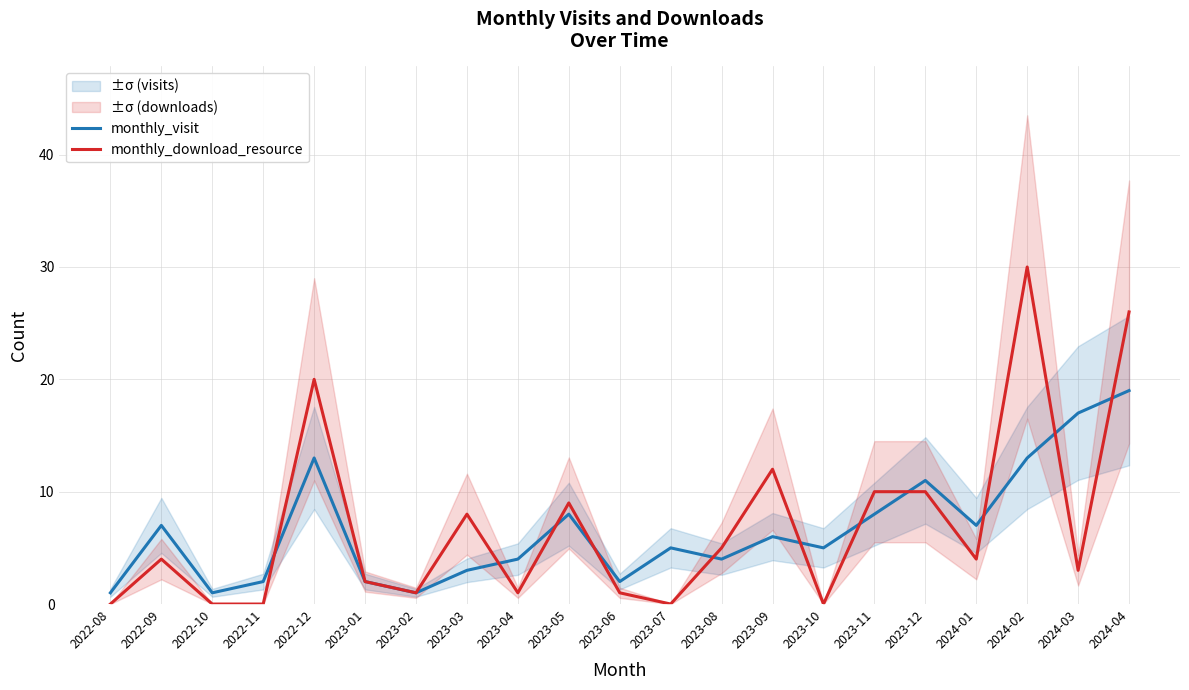

What position from the left is 2022-10?

3